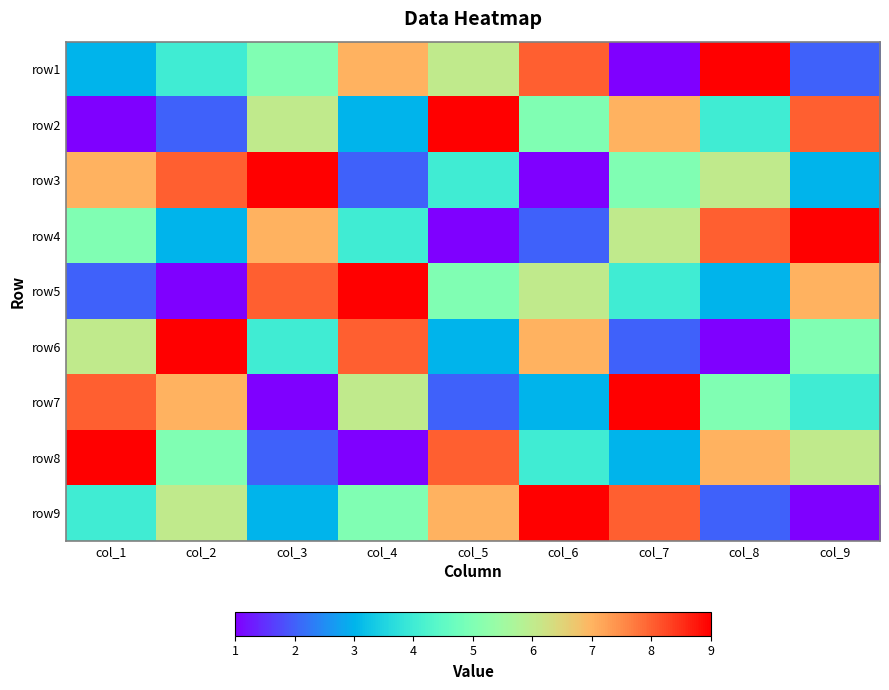

Reading left to right, transcribe all the data shown in this chart.

row1: col_1=3	col_2=4	col_3=5	col_4=7	col_5=6	col_6=8	col_7=1	col_8=9	col_9=2
row2: col_1=1	col_2=2	col_3=6	col_4=3	col_5=9	col_6=5	col_7=7	col_8=4	col_9=8
row3: col_1=7	col_2=8	col_3=9	col_4=2	col_5=4	col_6=1	col_7=5	col_8=6	col_9=3
row4: col_1=5	col_2=3	col_3=7	col_4=4	col_5=1	col_6=2	col_7=6	col_8=8	col_9=9
row5: col_1=2	col_2=1	col_3=8	col_4=9	col_5=5	col_6=6	col_7=4	col_8=3	col_9=7
row6: col_1=6	col_2=9	col_3=4	col_4=8	col_5=3	col_6=7	col_7=2	col_8=1	col_9=5
row7: col_1=8	col_2=7	col_3=1	col_4=6	col_5=2	col_6=3	col_7=9	col_8=5	col_9=4
row8: col_1=9	col_2=5	col_3=2	col_4=1	col_5=8	col_6=4	col_7=3	col_8=7	col_9=6
row9: col_1=4	col_2=6	col_3=3	col_4=5	col_5=7	col_6=9	col_7=8	col_8=2	col_9=1